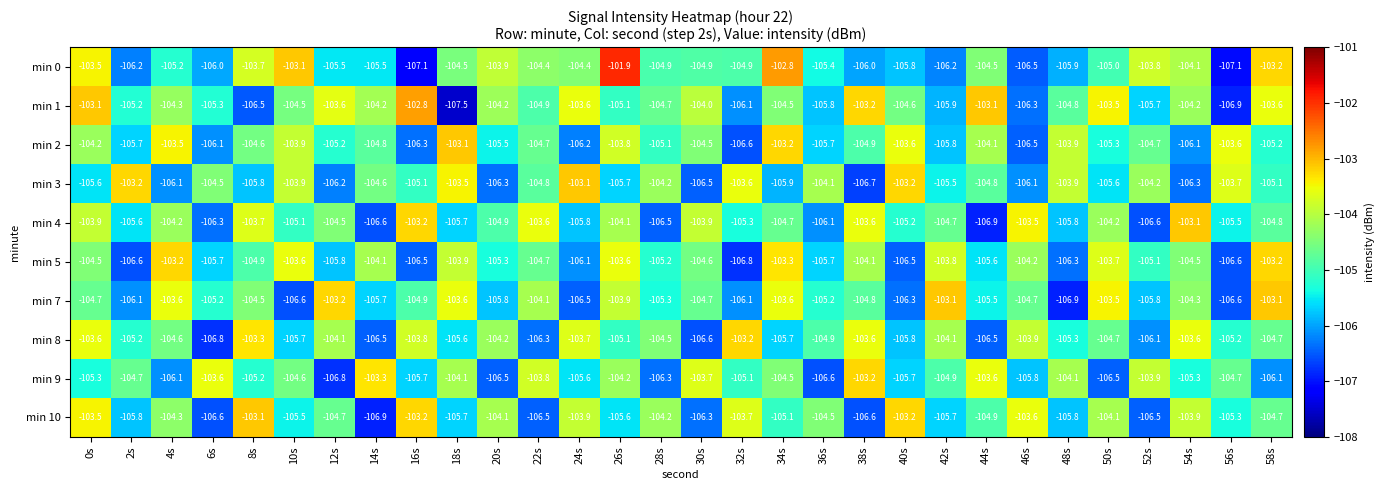

At how many categories does at least one series exceed -104?

28